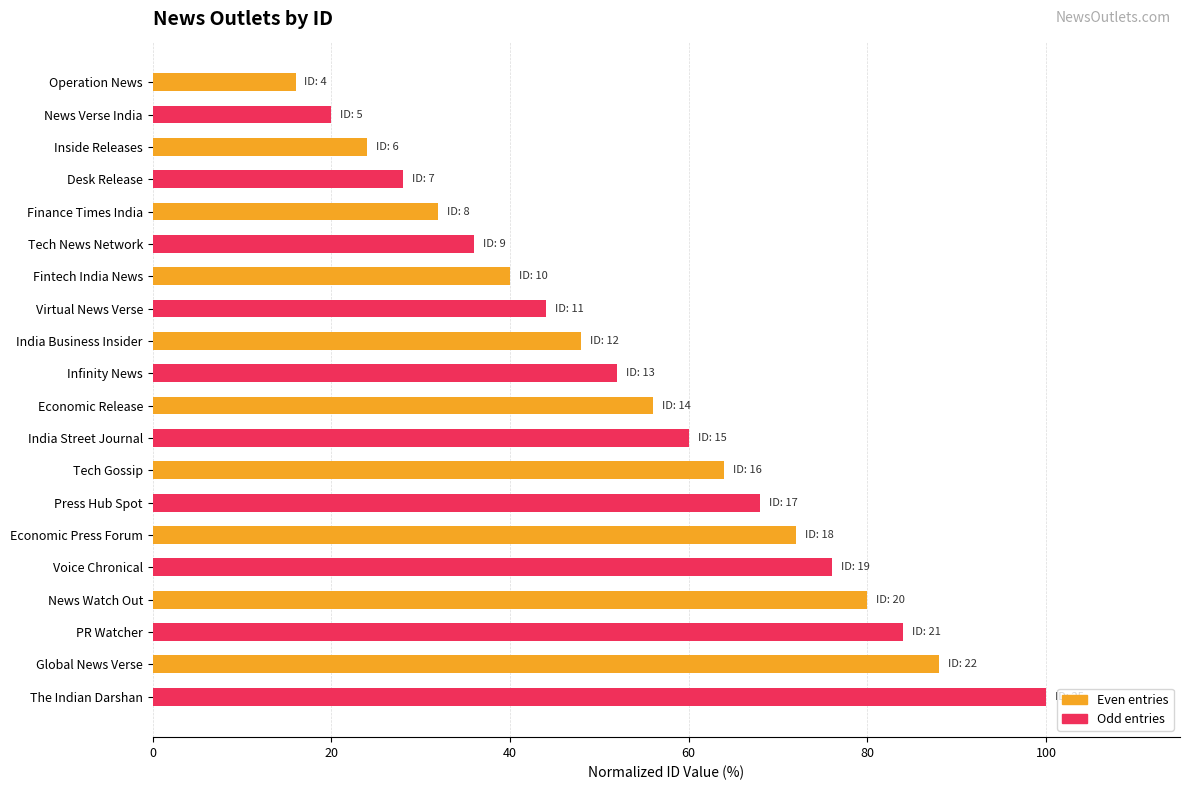

What is the sum of all values?

1088.0